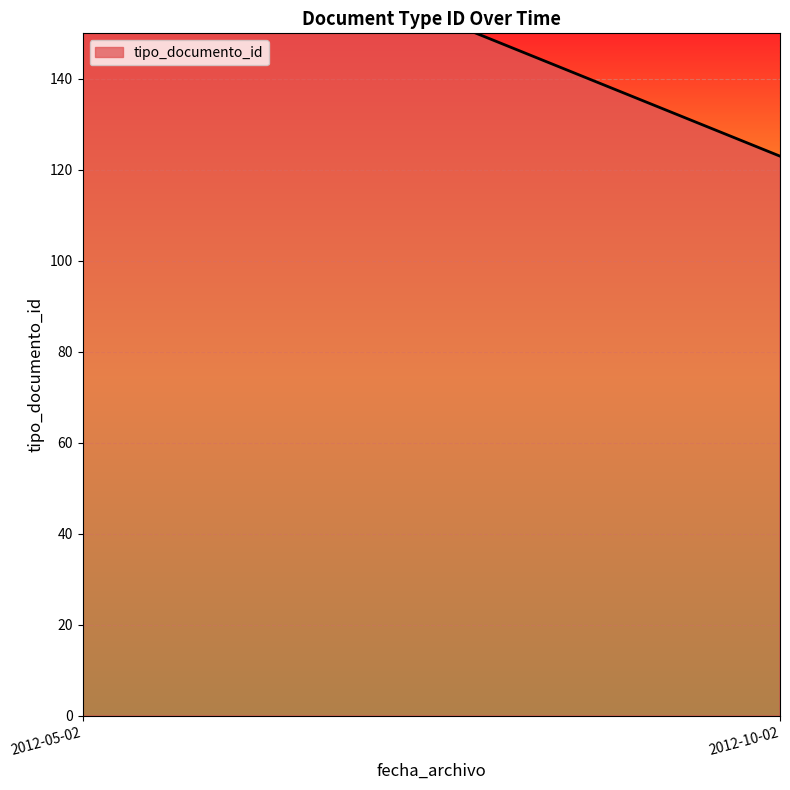

How many lines are shown in the chart?

1